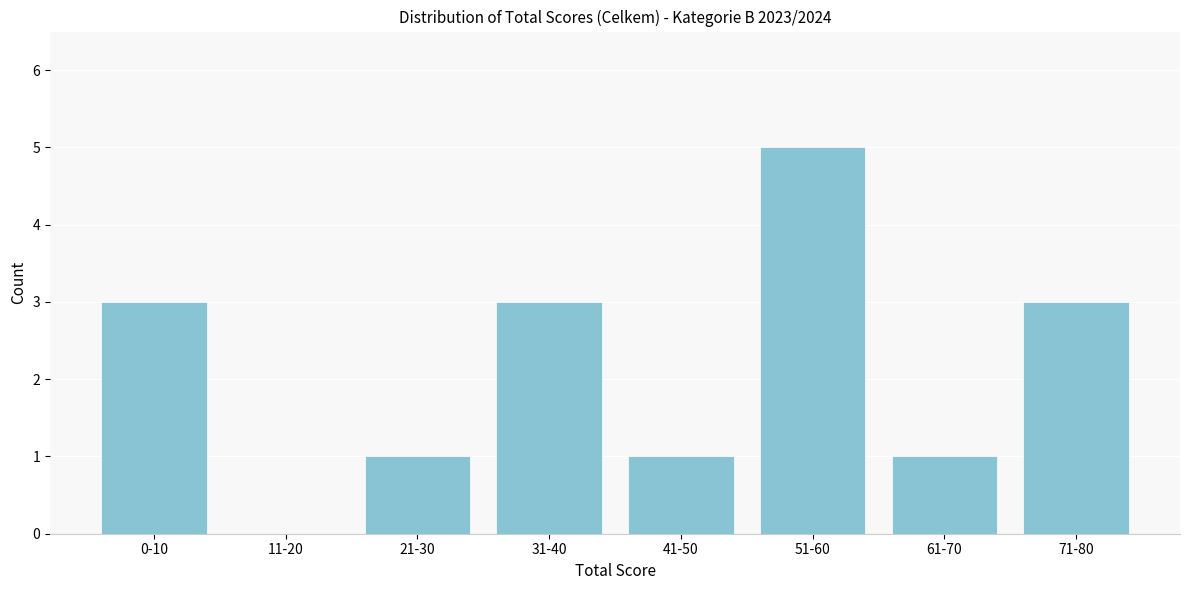

Reading left to right, what are all the values shown in this chart?

0-10=3	11-20=0	21-30=1	31-40=3	41-50=1	51-60=5	61-70=1	71-80=3